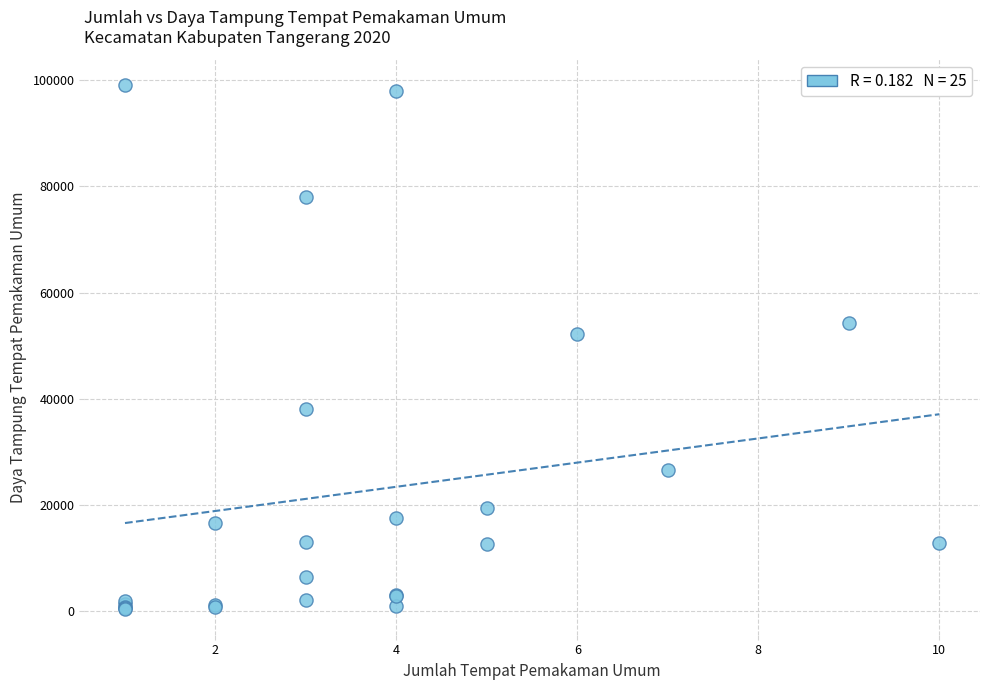

What Y value in the scatter plot is closest to 49763?

52200